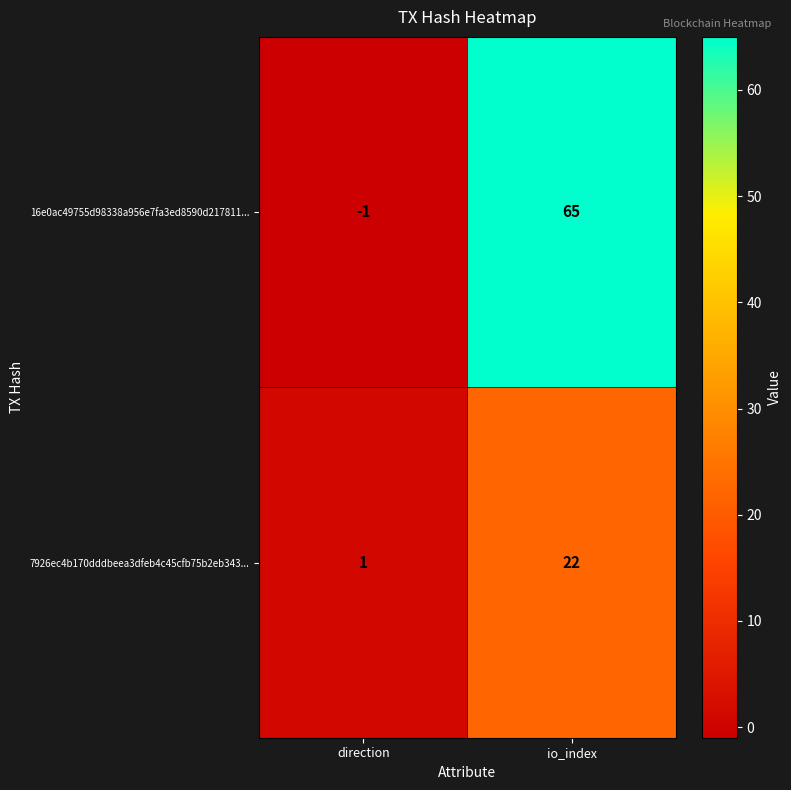

What is the greatest value displayed?

65